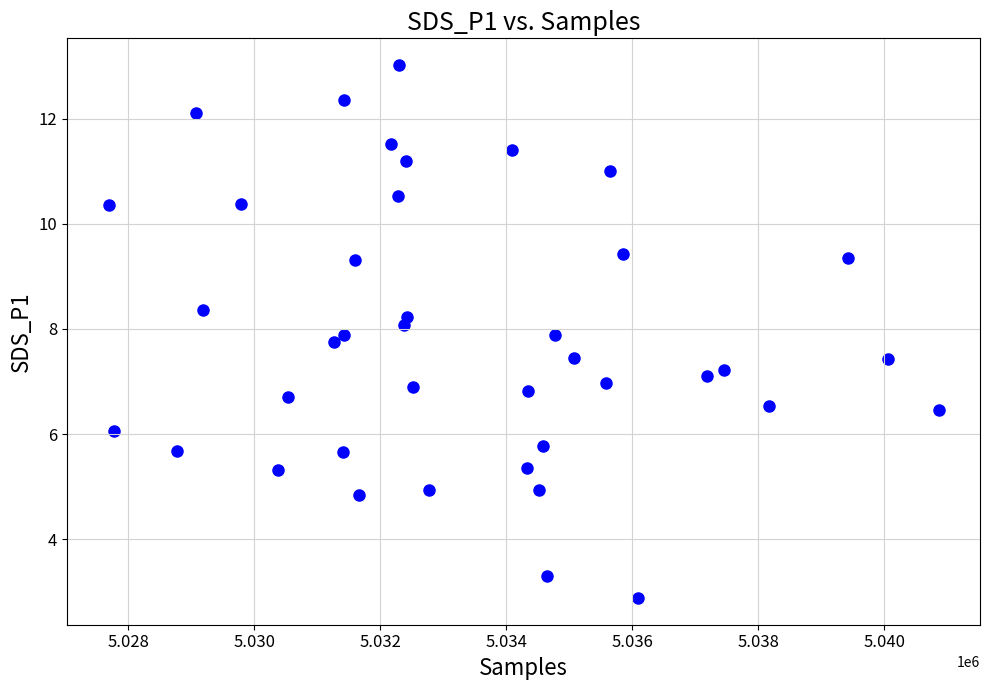

What is the range of Y values (max minus min)?

10.1